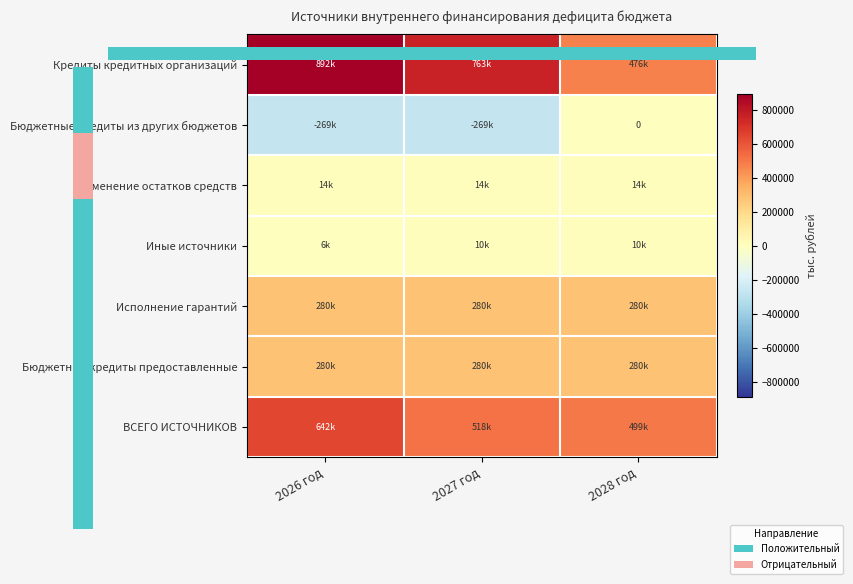

Rank the categories by Бюджетные кредиты предоставленные value from lowest to highest.

2026 год, 2027 год, 2028 год